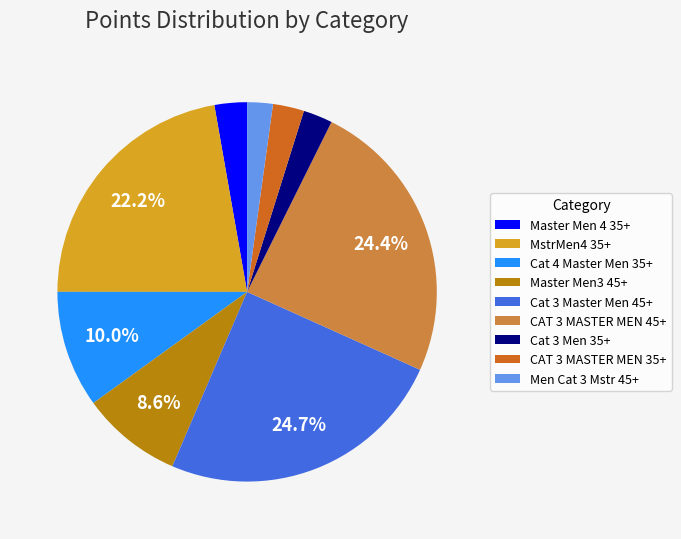

True or false: Cat 3 Master Men 45+ accounts for 25% of the total.

True